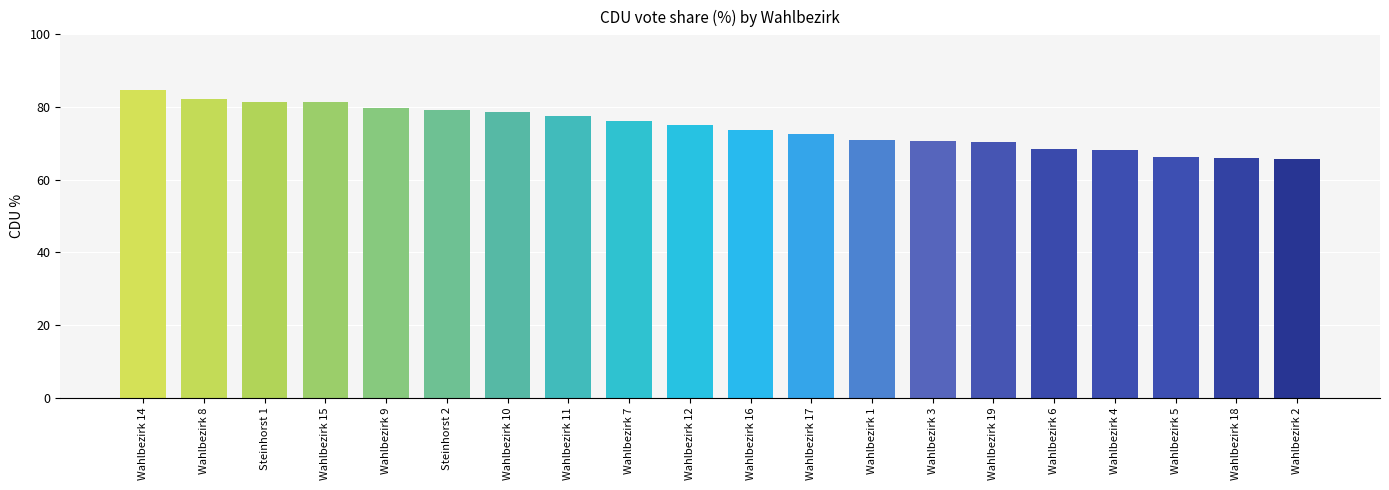

What is the ratio of the value at Wahlbezirk 4 to the value at Wahlbezirk 6?

1.0